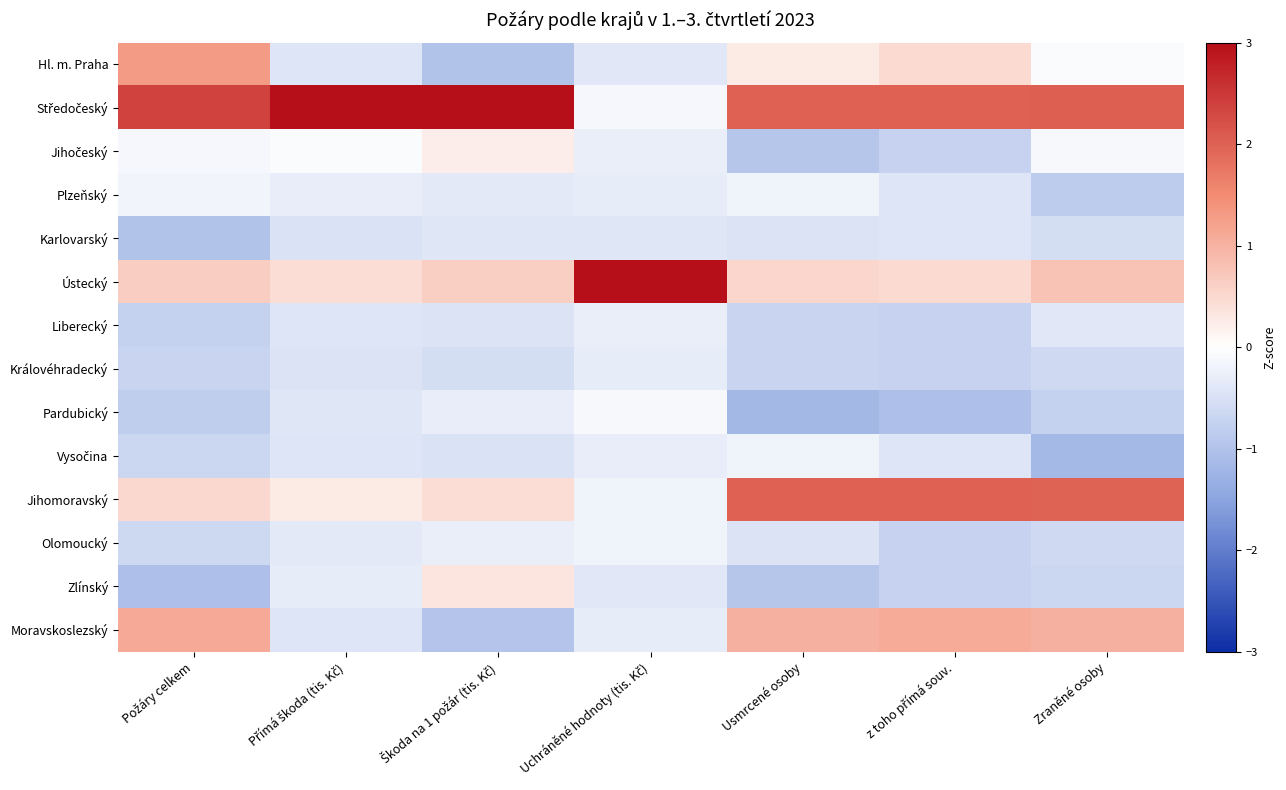

Which label corresponds to the largest value in the chart?

Uchráněné hodnoty (tis. Kč)